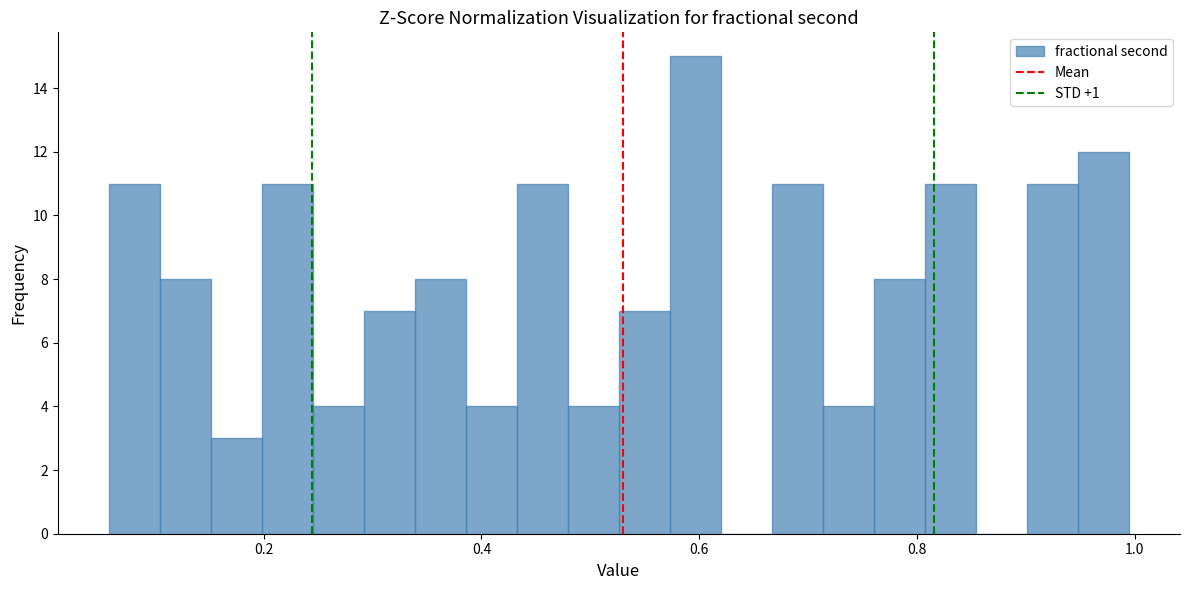

Around what value on the x-axis is the tallest bar? Give the approximate position of its centre, as read against the axis.

0.60